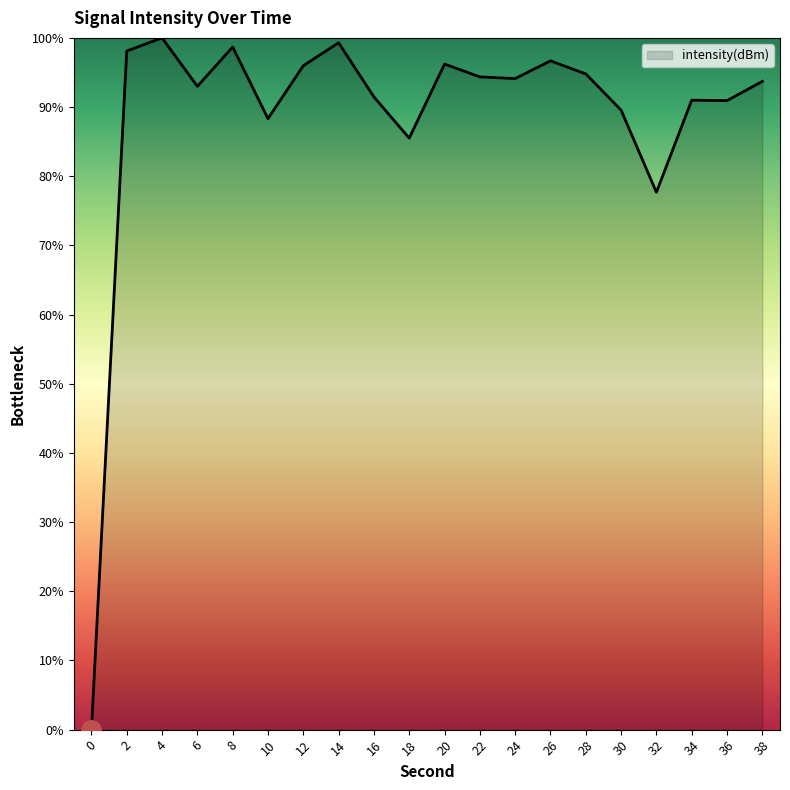

The value at 36 is 122.6. True or false?

False